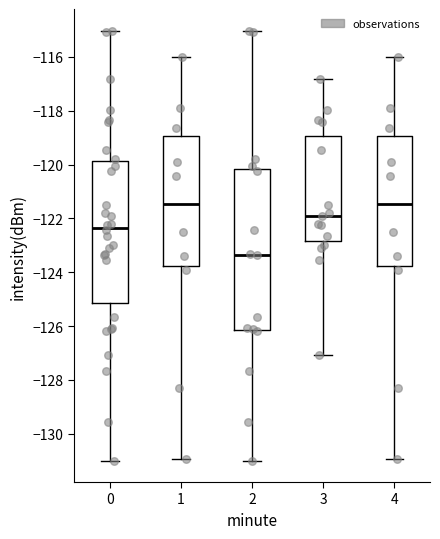

Reading left to right, read every box against the y-axis: the position of its median line, the range the box covers, and the ends of its whiskers. The values are not printed on the chart, so give them approximately, as read against the axis.

0: median -122.4, box -125.2 to -119.8, whiskers -131.0 to -115.0
1: median -121.4, box -123.8 to -119.0, whiskers -131.0 to -116.0
2: median -123.4, box -126.2 to -120.2, whiskers -131.0 to -115.0
3: median -122.0, box -122.8 to -119.0, whiskers -127.0 to -116.8
4: median -121.4, box -123.8 to -119.0, whiskers -131.0 to -116.0